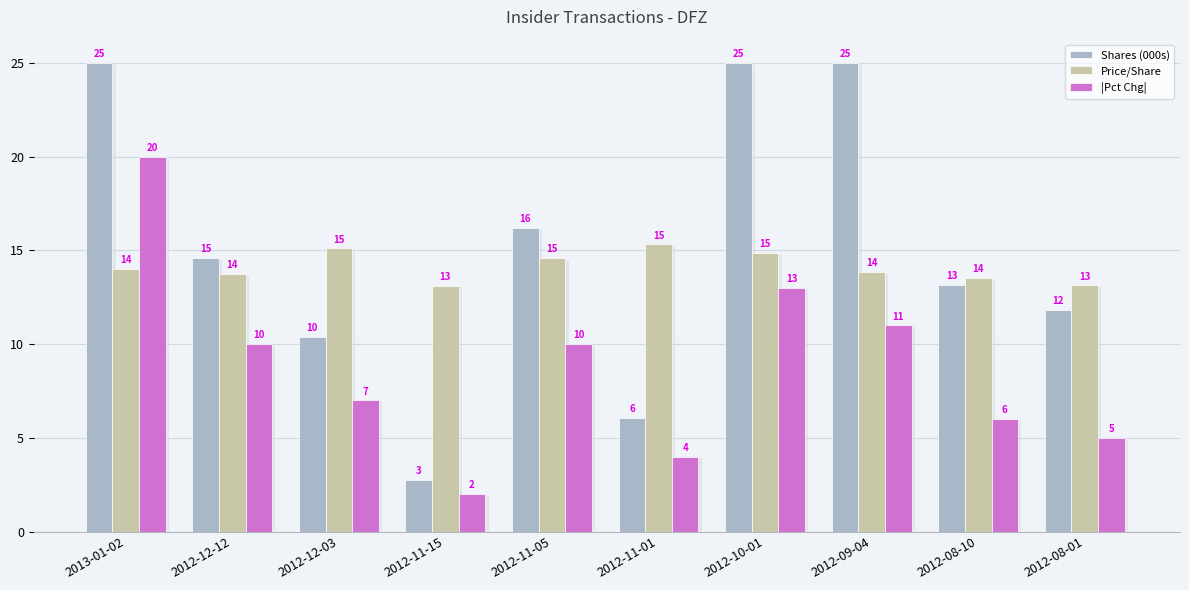

What is the sum of the Shares (000s) values at 2012-09-04 and 2012-11-15?

27.7